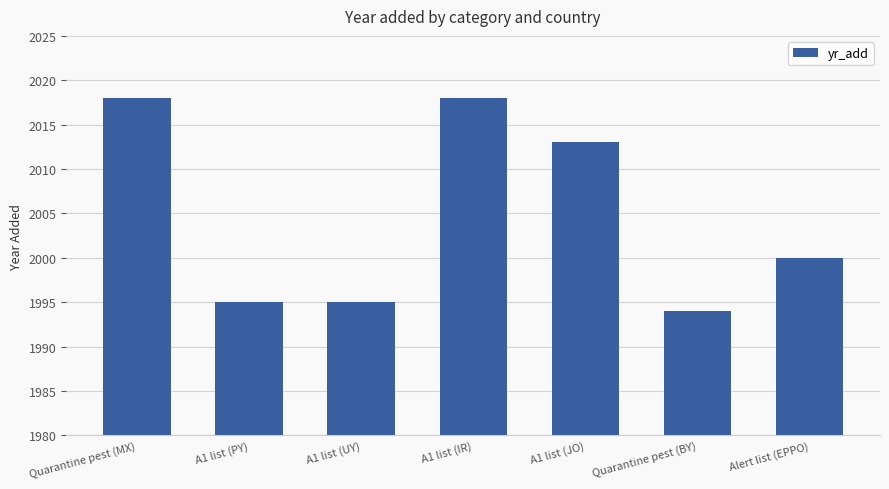

Reading left to right, list all the values displayed in this chart.

Quarantine pest (MX)=2018	A1 list (PY)=1995	A1 list (UY)=1995	A1 list (IR)=2018	A1 list (JO)=2013	Quarantine pest (BY)=1994	Alert list (EPPO)=2000